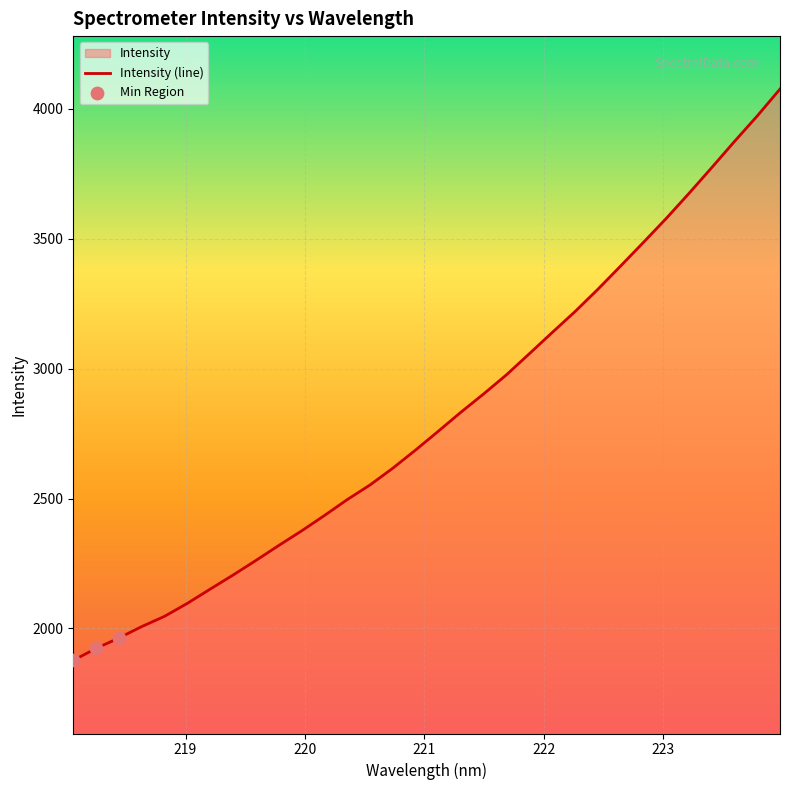

Approximately how many times larger is the value at 221.8812 compared to 219.589?

1.4